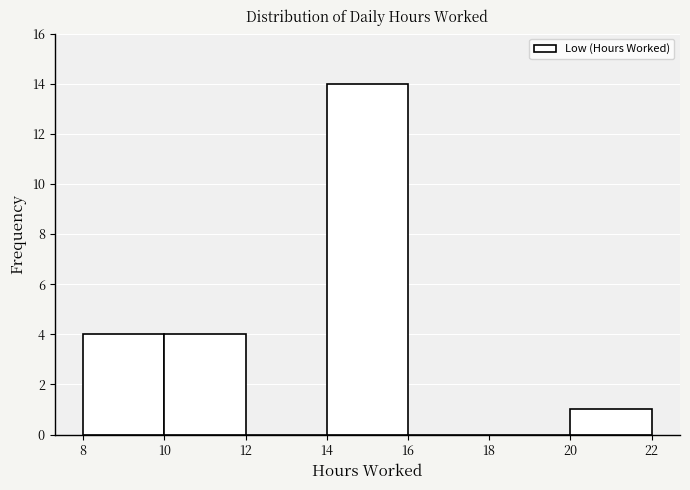

Reading left to right, transcribe this chart: for each bar, give the range it covers on the x-axis and its height. The values are not printed on the chart, so give them approximately, as read against the axis.

8 to 10: 4
10 to 12: 4
12 to 14: 0
14 to 16: 14
16 to 18: 0
18 to 20: 0
20 to 22: 1